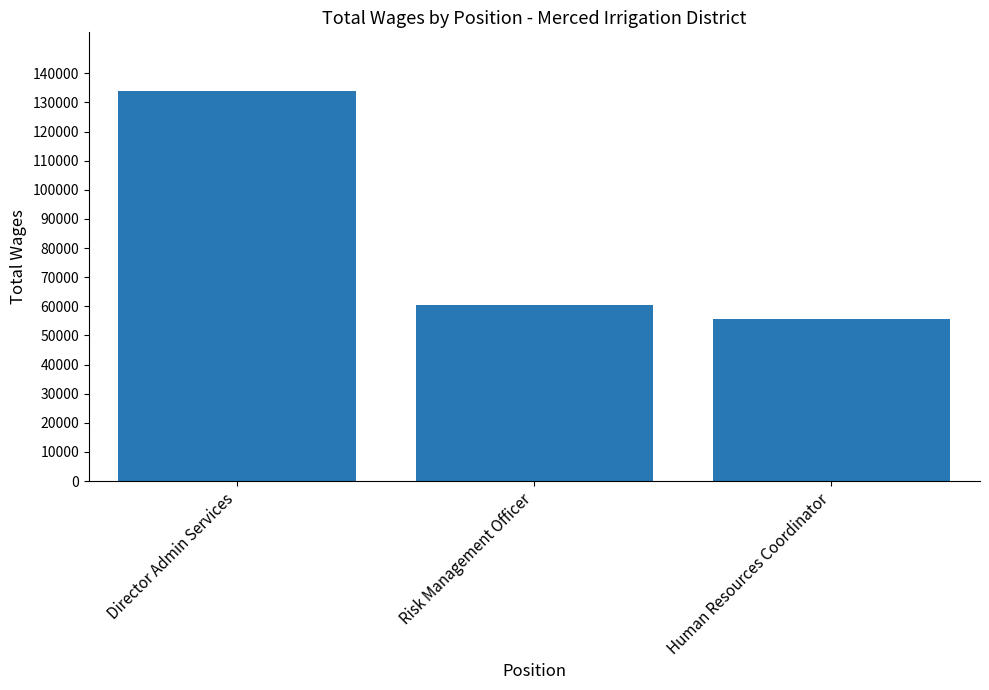

Reading right to left, list all the values displayed in this chart.

Human Resources Coordinator=55480	Risk Management Officer=60308	Director Admin Services=133957